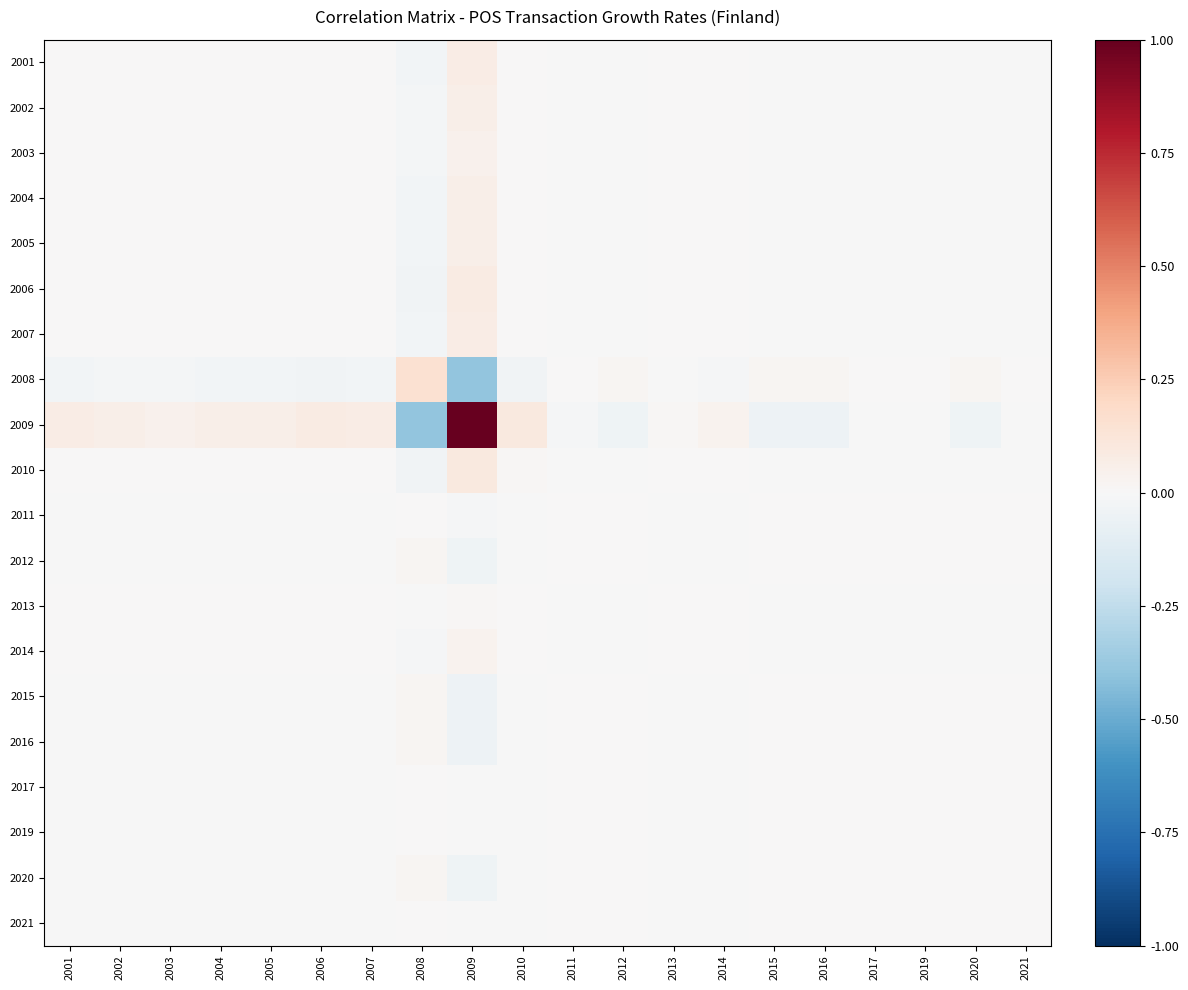

At which category does the chart reach its peak across all series?

2009